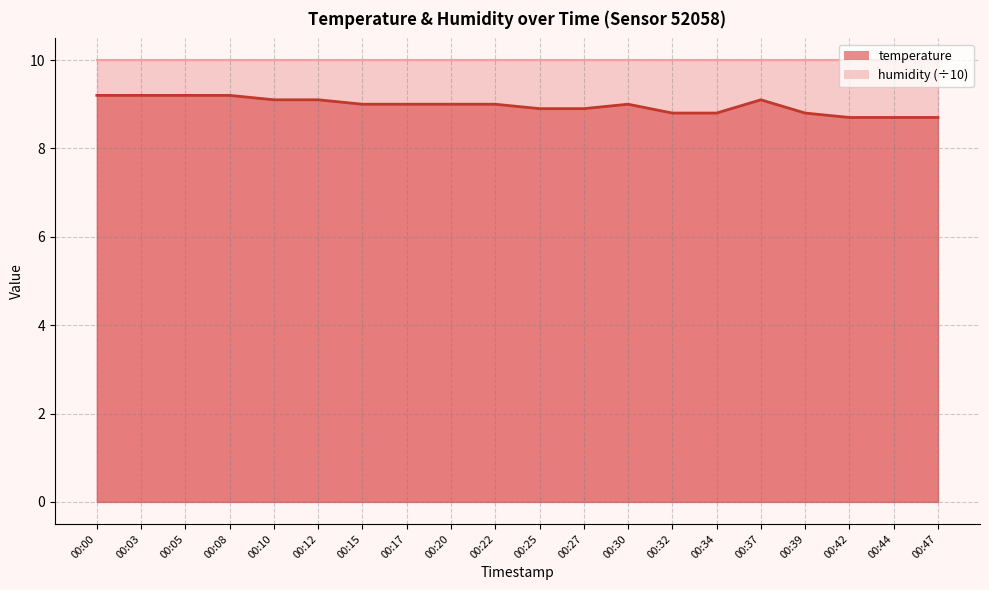

How many values are below 9?

8